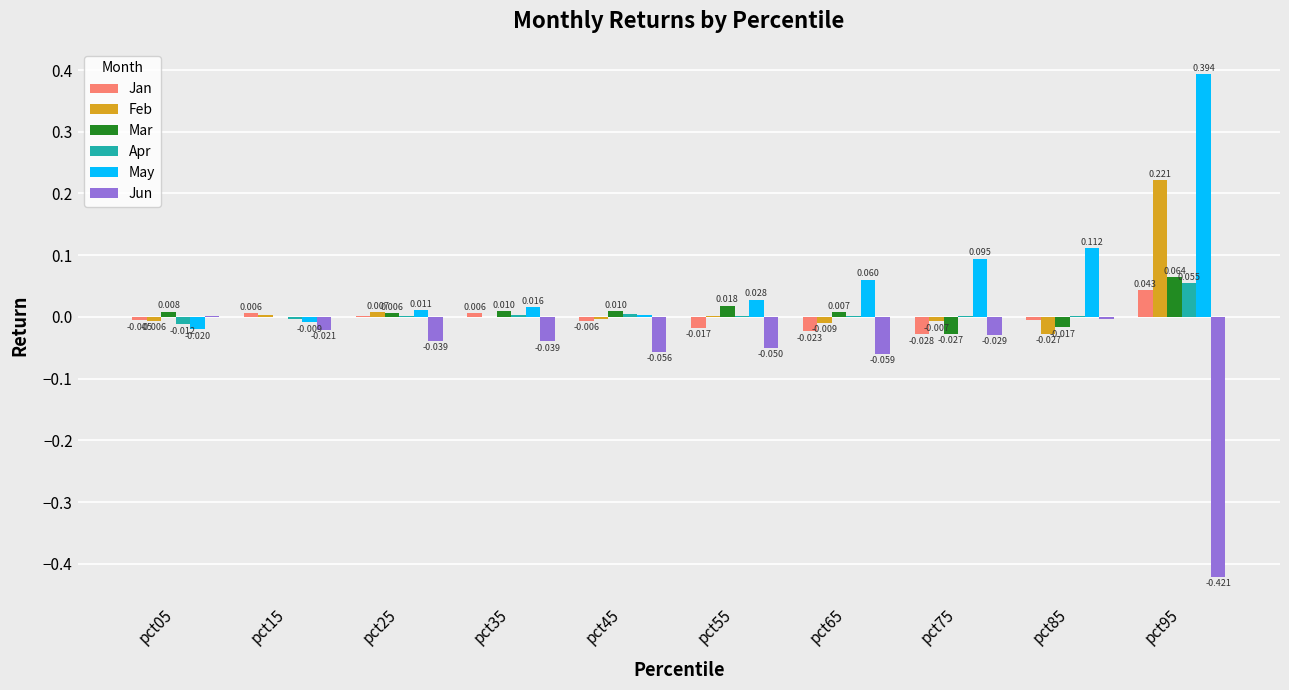

Which series has the largest total across all categories?

May